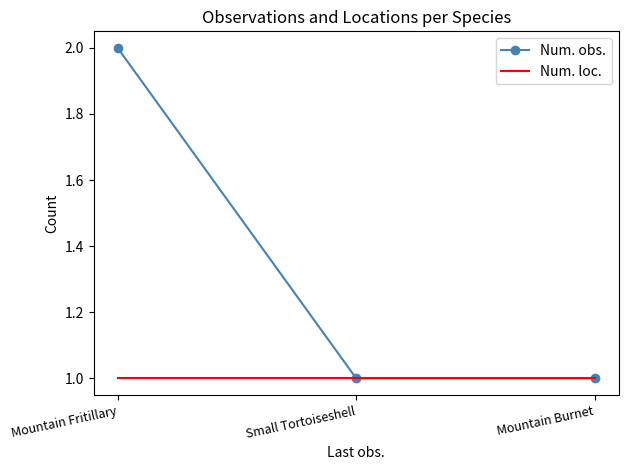

What are all the series names shown in the legend?

Num. obs., Num. loc.